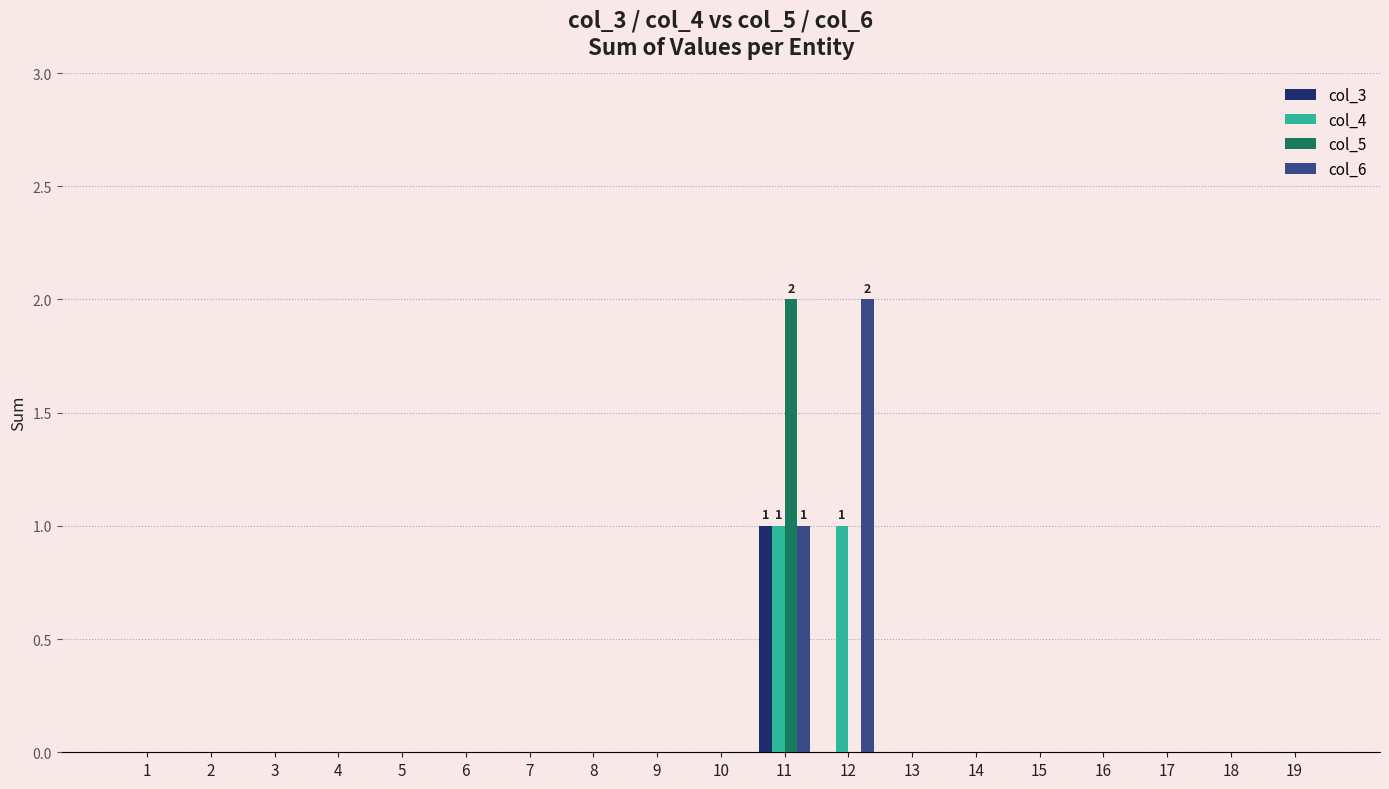

Which category has the highest value in the col_5 series?

11